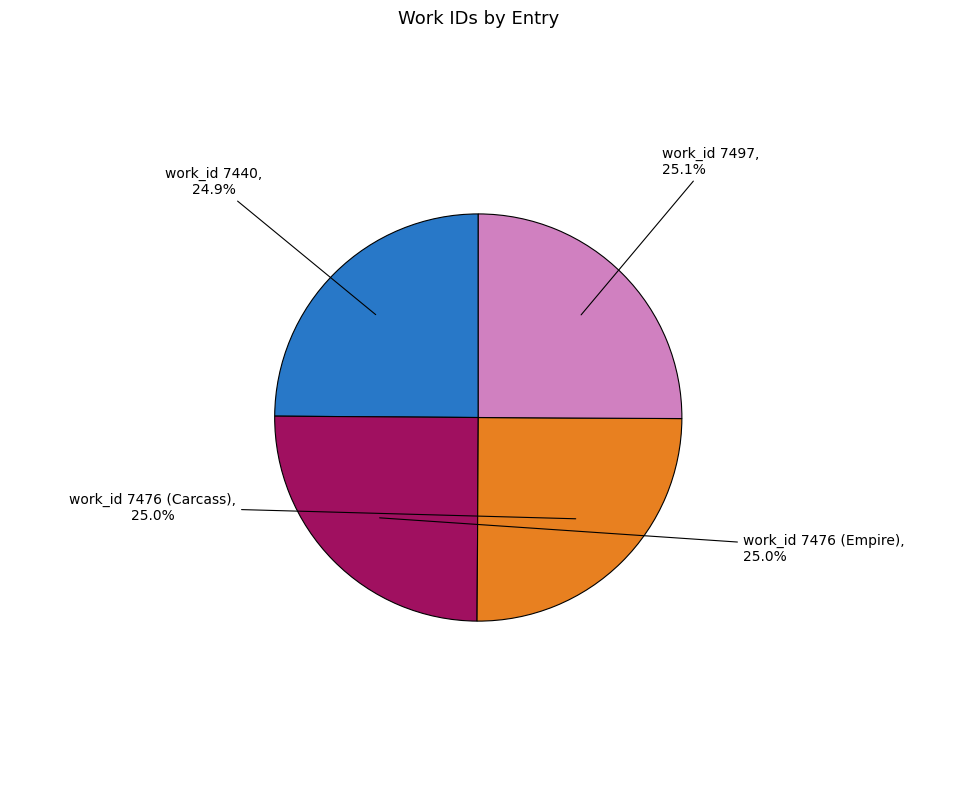

True or false: work_id 7440 accounts for 25% of the total.

True